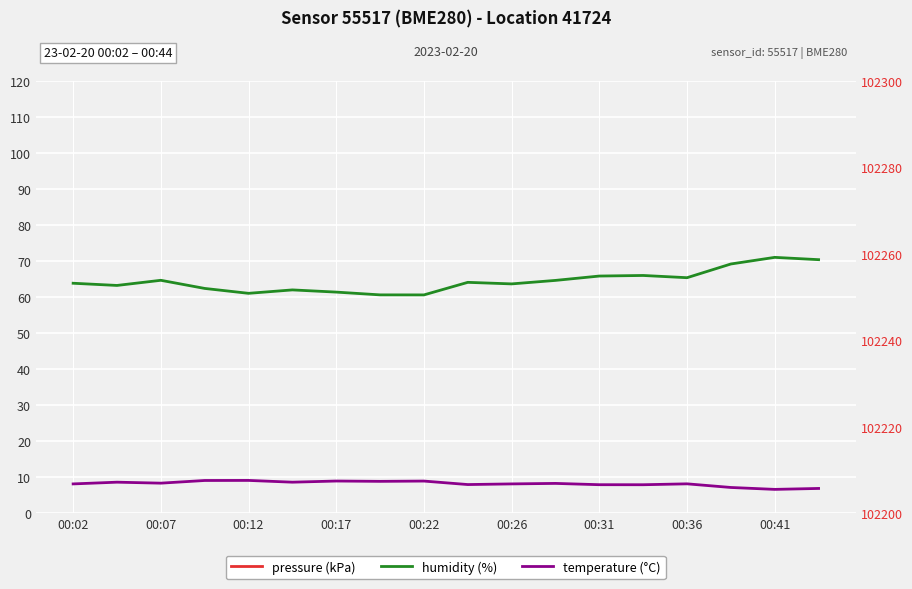

What is the sum of all pressure (kPa) values?

1840.4